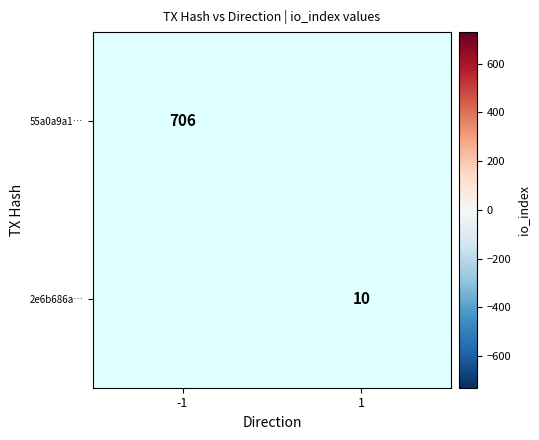

True or false: 55a0a9a1… has a value of 706 at -1.

True